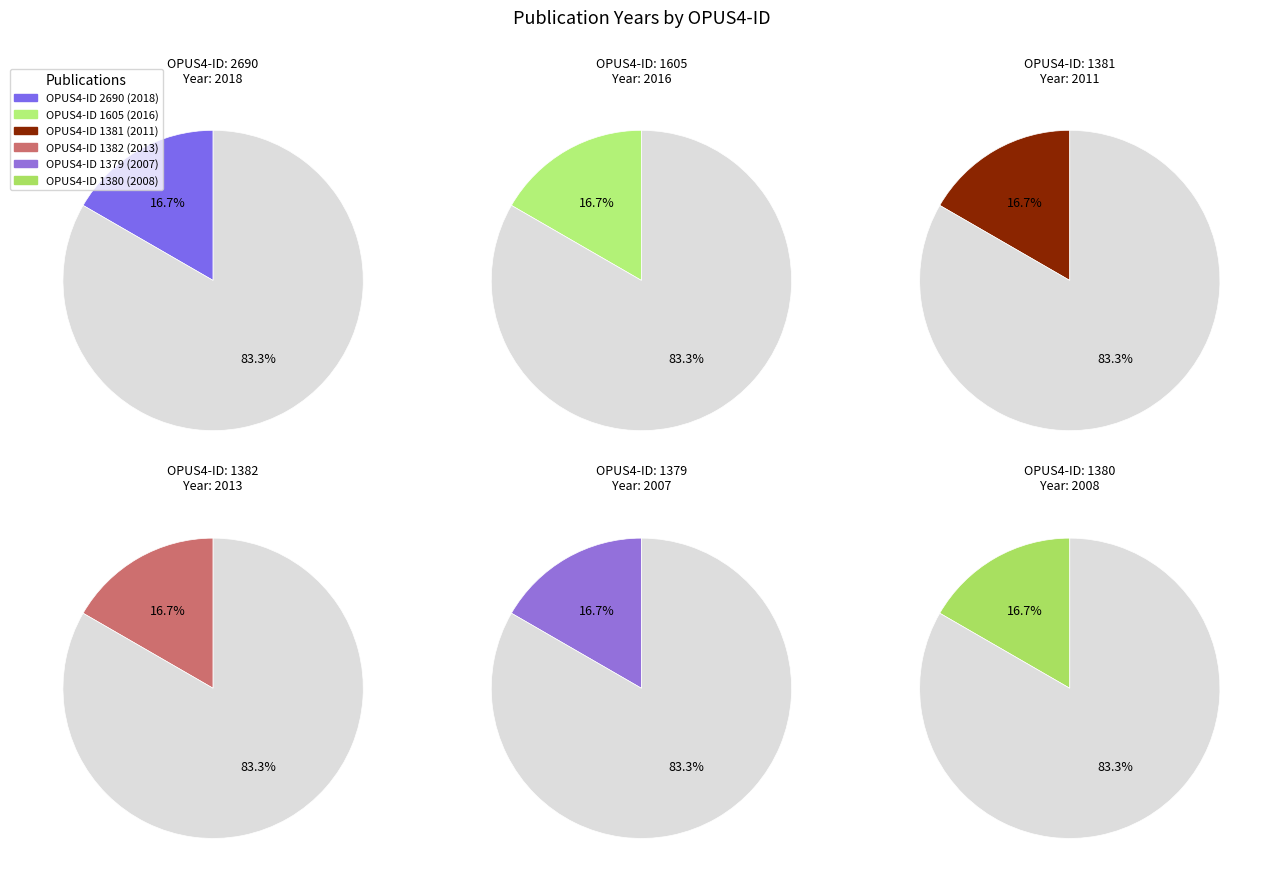

The 1605 slice represents 17% of the pie. True or false?

True